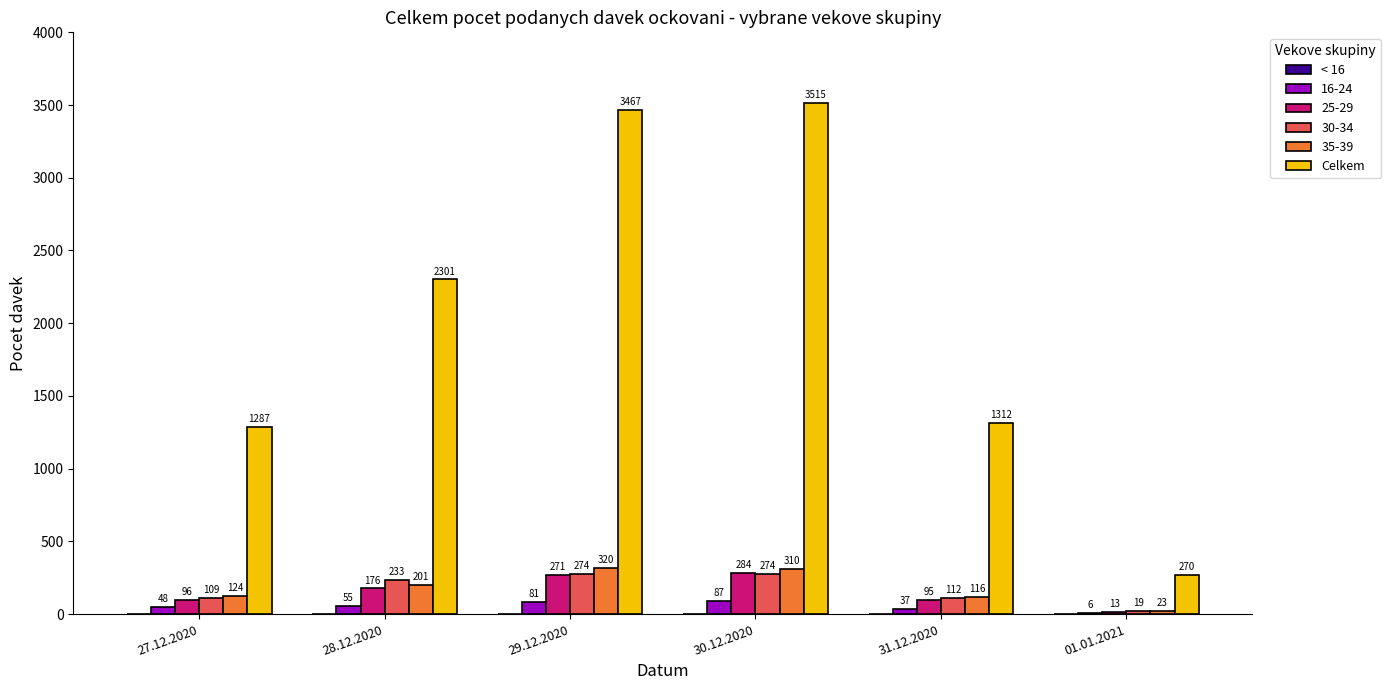

Reading right to left, extract all data points from this chart.

16-24: 01.01.2021=6	31.12.2020=37	30.12.2020=87	29.12.2020=81	28.12.2020=55	27.12.2020=48
25-29: 01.01.2021=13	31.12.2020=95	30.12.2020=284	29.12.2020=271	28.12.2020=176	27.12.2020=96
30-34: 01.01.2021=19	31.12.2020=112	30.12.2020=274	29.12.2020=274	28.12.2020=233	27.12.2020=109
35-39: 01.01.2021=23	31.12.2020=116	30.12.2020=310	29.12.2020=320	28.12.2020=201	27.12.2020=124
Celkem: 01.01.2021=270	31.12.2020=1312	30.12.2020=3515	29.12.2020=3467	28.12.2020=2301	27.12.2020=1287